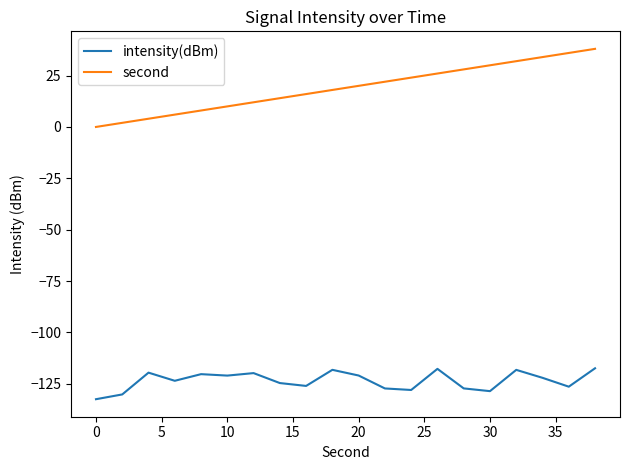

Which series has the widest spread of values?

second